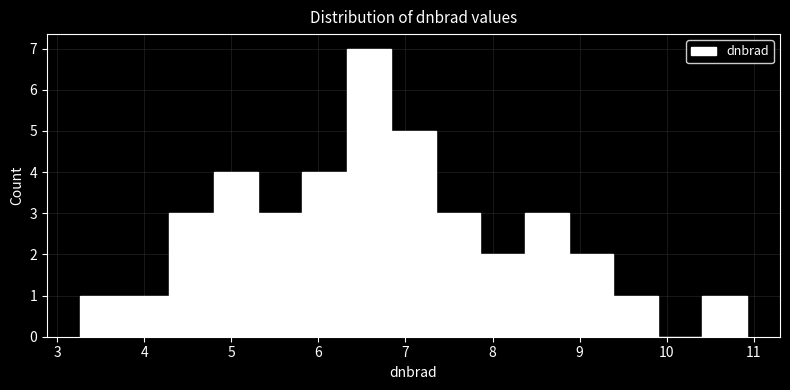

Reading left to right, list every bar in this chart as the range it spans on the x-axis followed by its height. Neither the bar edges nor the heights are printed on the chart, so give them approximately, as read against the axes.

3.3 to 3.8: 1
3.8 to 4.3: 1
4.3 to 4.8: 3
4.8 to 5.3: 4
5.3 to 5.8: 3
5.8 to 6.3: 4
6.3 to 6.8: 7
6.8 to 7.3: 5
7.3 to 7.9: 3
7.9 to 8.4: 2
8.4 to 8.9: 3
8.9 to 9.4: 2
9.4 to 9.9: 1
9.9 to 10.4: 0
10.4 to 10.9: 1